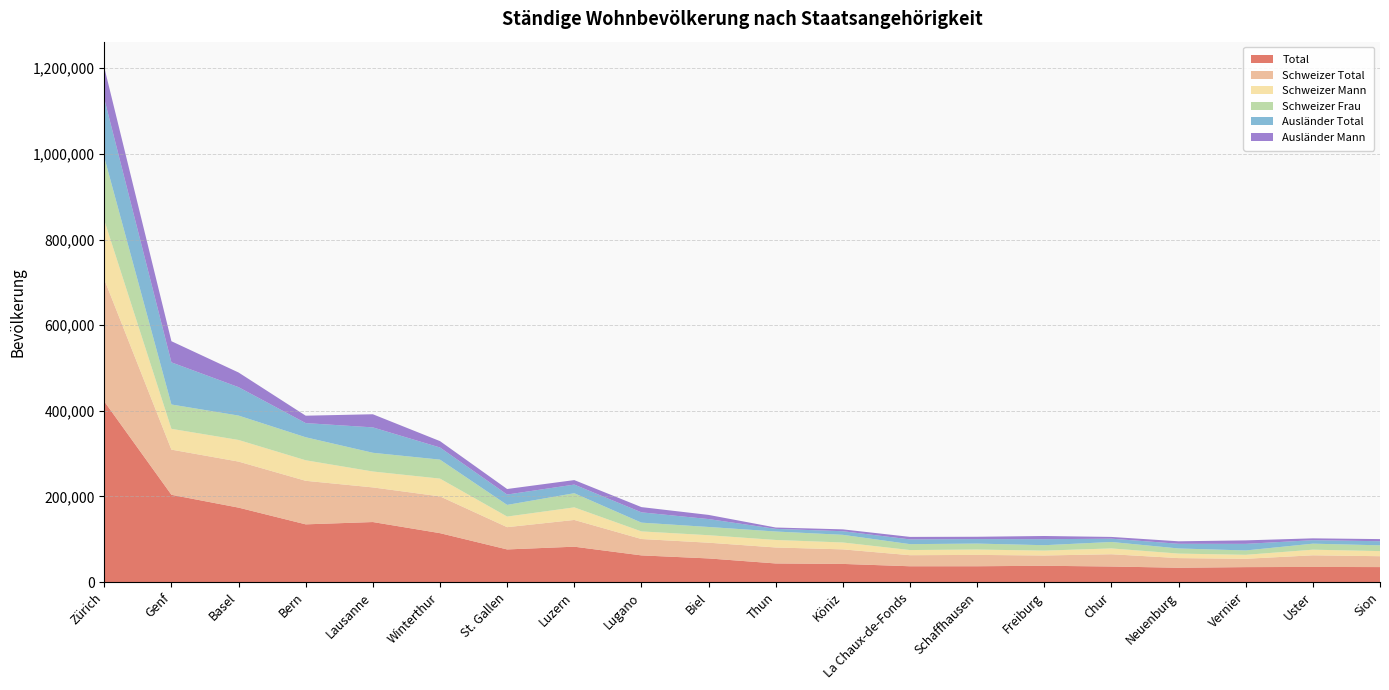

Reading left to right, extract all data points from this chart.

Total: Zürich=421878	Genf=203856	Basel=173863	Bern=134794	Lausanne=140202	Winterthur=114220	St. Gallen=76213	Luzern=82620	Lugano=62315	Biel=55206	Thun=43476	Köniz=42388	La Chaux-de-Fonds=36915	Schaffhausen=36952	Freiburg=38039	Chur=36336	Neuenburg=33455	Vernier=34898	Uster=35337	Sion=34978
Schweizer Total: Zürich=285135	Genf=105451	Basel=107501	Bern=101711	Lausanne=80877	Winterthur=85870	St. Gallen=51998	Luzern=62451	Lugano=38247	Biel=36739	Thun=37301	Köniz=33978	La Chaux-de-Fonds=25836	Schaffhausen=26470	Freiburg=24033	Chur=28650	Neuenburg=22524	Vernier=19467	Uster=27177	Sion=25421
Schweizer Mann: Zürich=138072	Genf=48612	Basel=50523	Bern=47959	Lausanne=37155	Winterthur=41538	St. Gallen=24798	Luzern=29396	Lugano=17786	Biel=17504	Thun=17570	Köniz=16072	La Chaux-de-Fonds=12055	Schaffhausen=12539	Freiburg=11407	Chur=13598	Neuenburg=10546	Vernier=9292	Uster=13124	Sion=11916
Schweizer Frau: Zürich=147063	Genf=56839	Basel=56978	Bern=53752	Lausanne=43722	Winterthur=44332	St. Gallen=27200	Luzern=33055	Lugano=20461	Biel=19235	Thun=19731	Köniz=17906	La Chaux-de-Fonds=13781	Schaffhausen=13931	Freiburg=12626	Chur=15052	Neuenburg=11978	Vernier=10175	Uster=14053	Sion=13505
Ausländer Total: Zürich=136743	Genf=98405	Basel=66362	Bern=33083	Lausanne=59325	Winterthur=28350	St. Gallen=24215	Luzern=20169	Lugano=24068	Biel=18467	Thun=6175	Köniz=8410	La Chaux-de-Fonds=11079	Schaffhausen=10482	Freiburg=14006	Chur=7686	Neuenburg=10931	Vernier=15431	Uster=8160	Sion=9557
Ausländer Mann: Zürich=73148	Genf=49364	Basel=34238	Bern=17283	Lausanne=30648	Winterthur=14898	St. Gallen=12922	Luzern=10482	Lugano=12205	Biel=9700	Thun=3152	Köniz=4350	La Chaux-de-Fonds=5831	Schaffhausen=5451	Freiburg=7477	Chur=4096	Neuenburg=5785	Vernier=8122	Uster=4255	Sion=4972